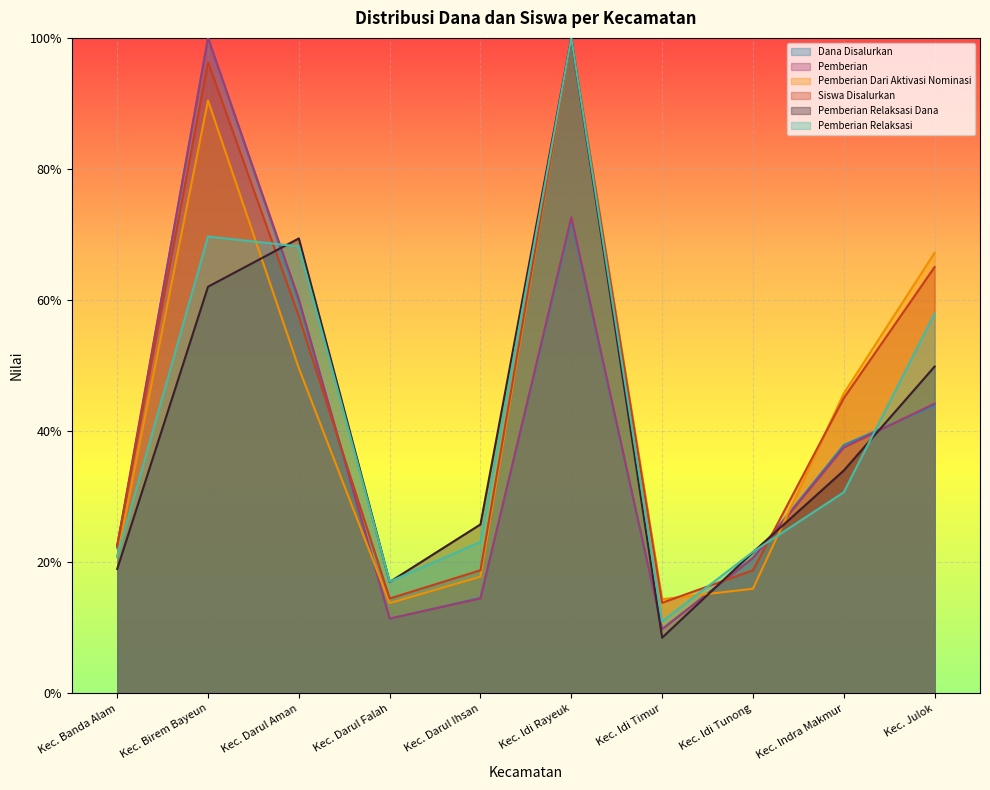

Rank the series at Kec. Idi Timur from highest to lowest value.

Pemberian Dari Aktivasi Nominasi, Siswa Disalurkan, Pemberian Relaksasi, Dana Disalurkan, Pemberian, Pemberian Relaksasi Dana